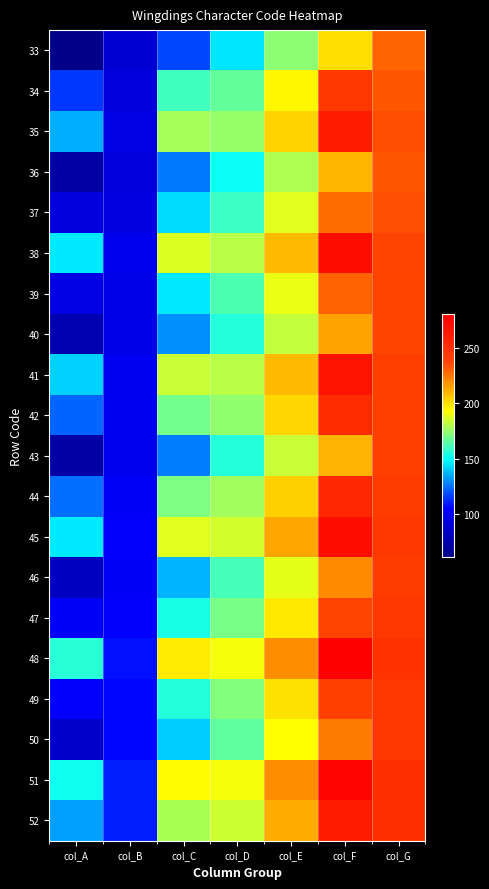

How many series are shown in this chart?

20